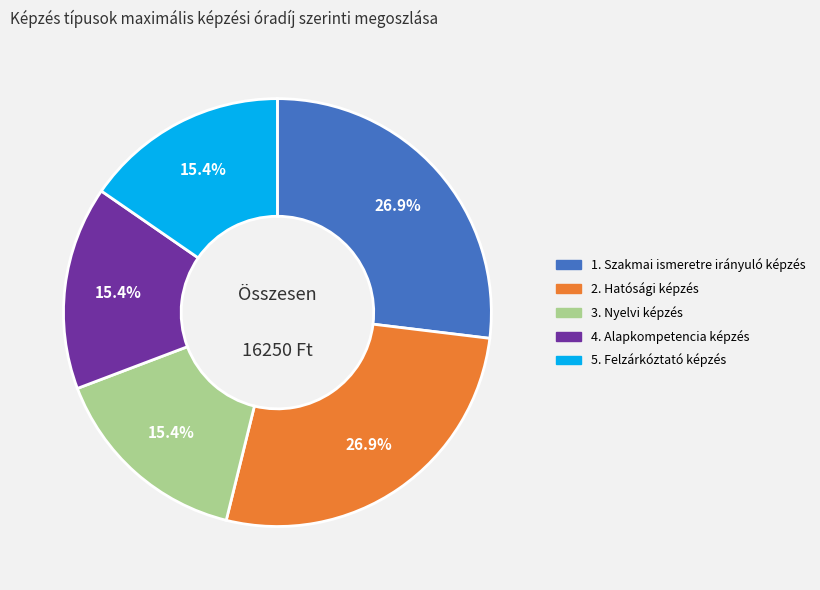

Does any single category account for the majority?

No